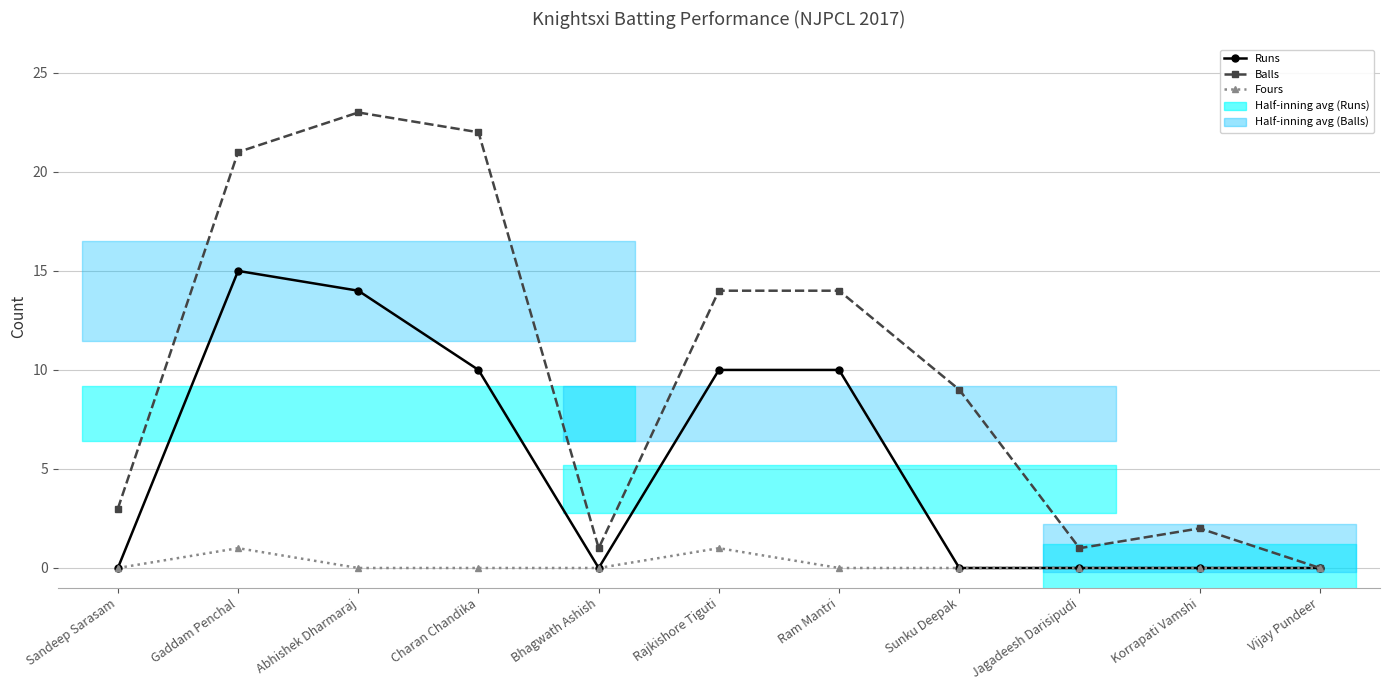

Reading left to right, transcribe all the data shown in this chart.

Runs: Sandeep Sarasam=0	Gaddam Penchal=15	Abhishek Dharmaraj=14	Charan Chandika=10	Bhagwath Ashish=0	Rajkishore Tiguti=10	Ram Mantri=10	Sunku Deepak=0	Jagadeesh Darisipudi=0	Korrapati Vamshi=0	Vijay Pundeer=0
Balls: Sandeep Sarasam=3	Gaddam Penchal=21	Abhishek Dharmaraj=23	Charan Chandika=22	Bhagwath Ashish=1	Rajkishore Tiguti=14	Ram Mantri=14	Sunku Deepak=9	Jagadeesh Darisipudi=1	Korrapati Vamshi=2	Vijay Pundeer=0
Fours: Sandeep Sarasam=0	Gaddam Penchal=1	Abhishek Dharmaraj=0	Charan Chandika=0	Bhagwath Ashish=0	Rajkishore Tiguti=1	Ram Mantri=0	Sunku Deepak=0	Jagadeesh Darisipudi=0	Korrapati Vamshi=0	Vijay Pundeer=0